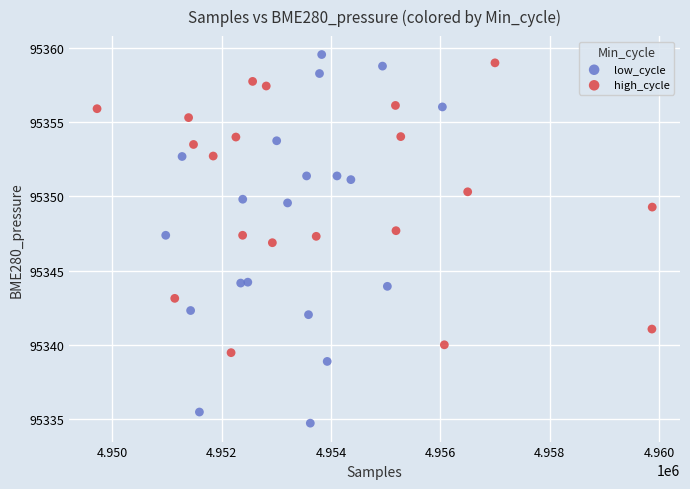

Which series has the widest spread of Y values?

low_cycle